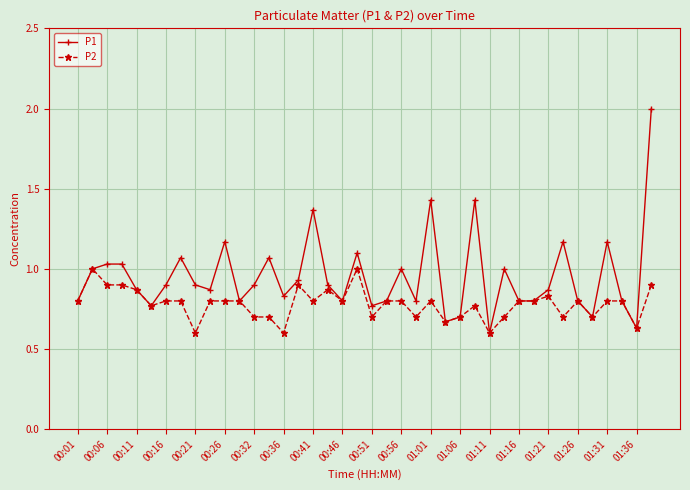

Which series has the largest range (max minus min)?

P1